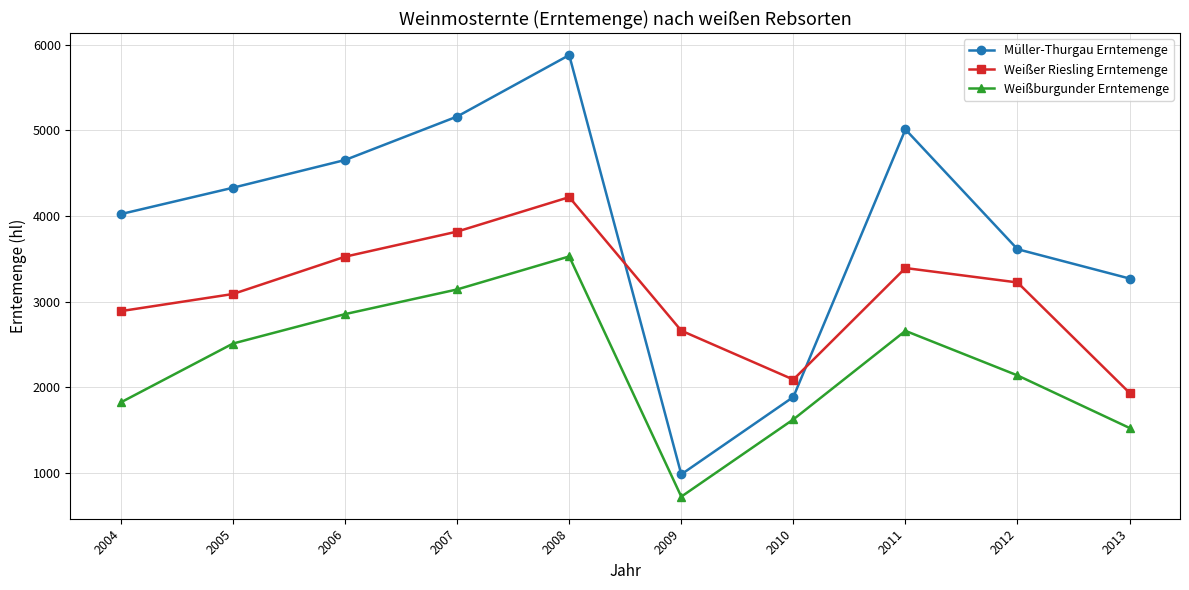

At which label is Müller-Thurgau Erntemenge closest to 3430?

2013